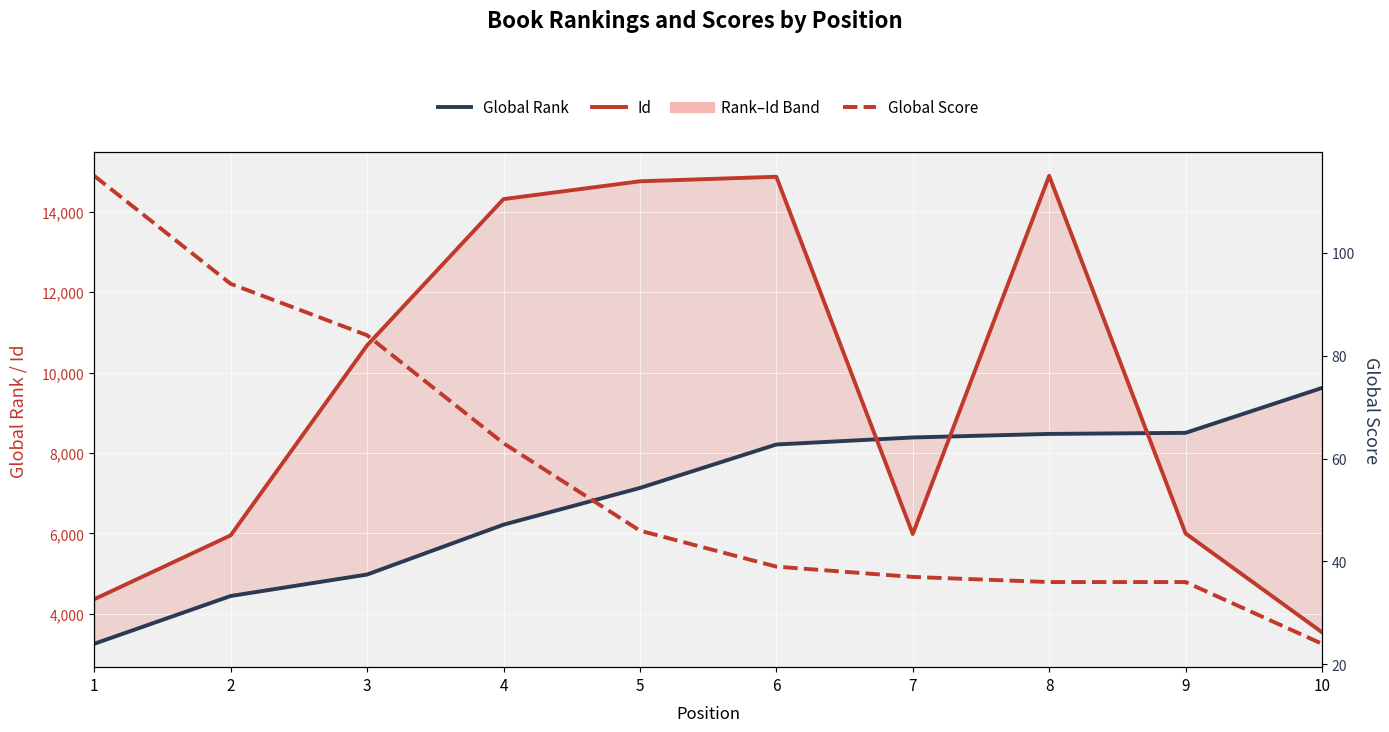

What is the value of the Global Rank point at the 6th from the left?

8211